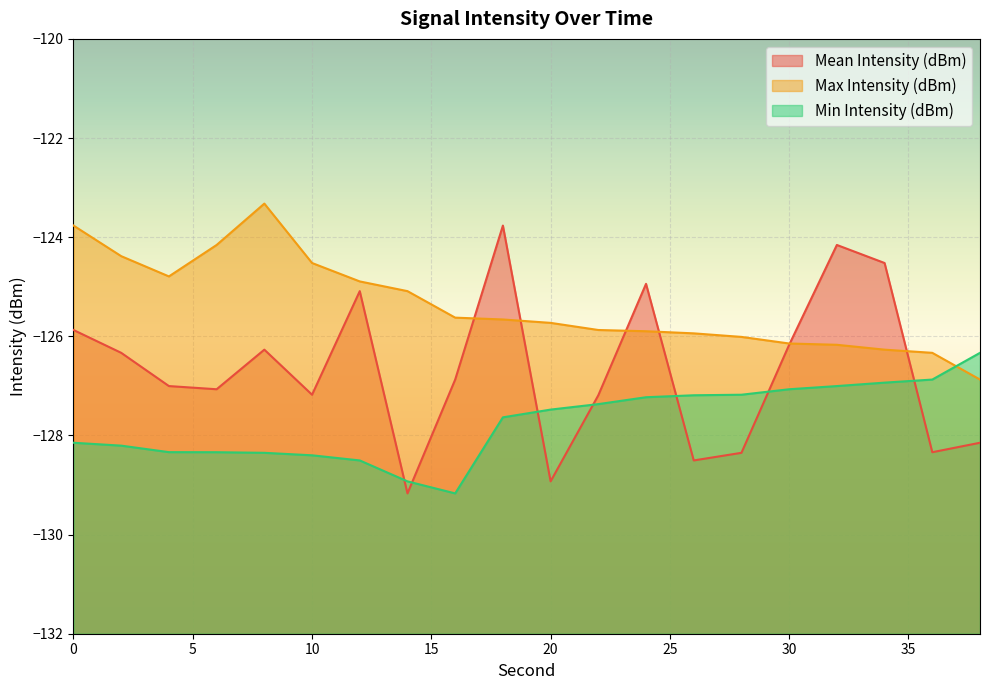

What are all the series names shown in the legend?

Mean Intensity (dBm), Max Intensity (dBm), Min Intensity (dBm)